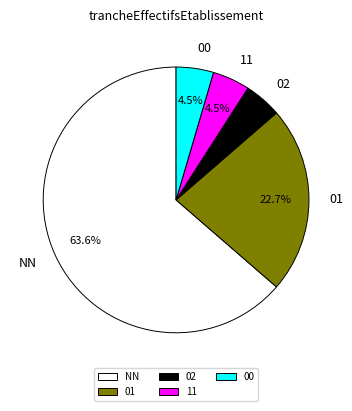

What percentage is NOT represented by 01?

77.3%